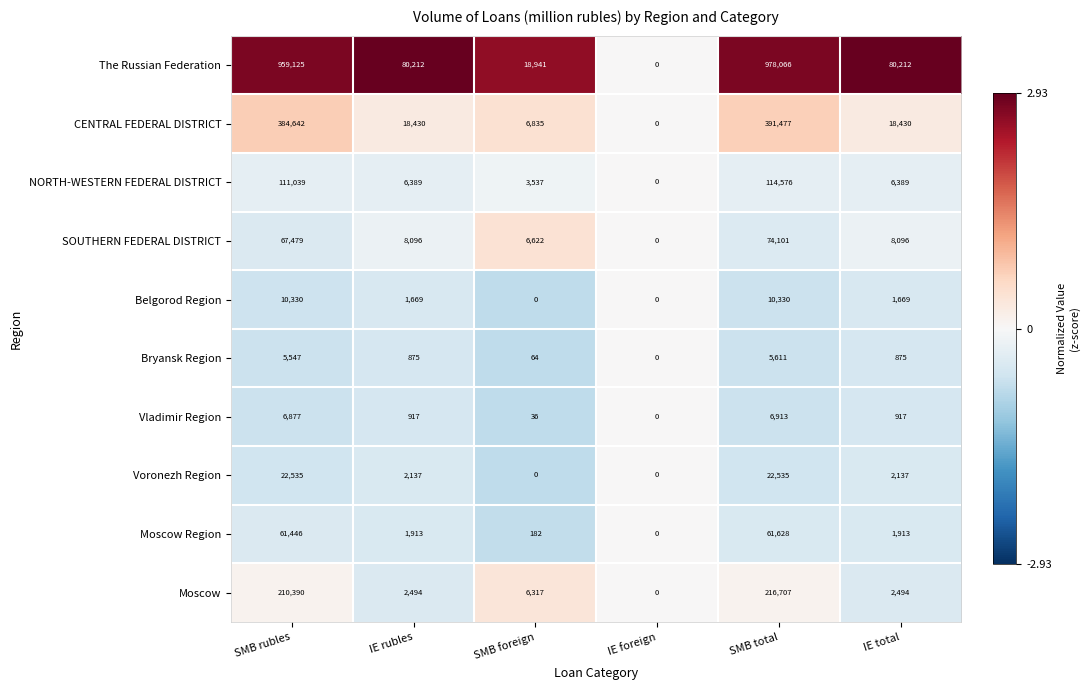

Count the number of categories in the chart.

6